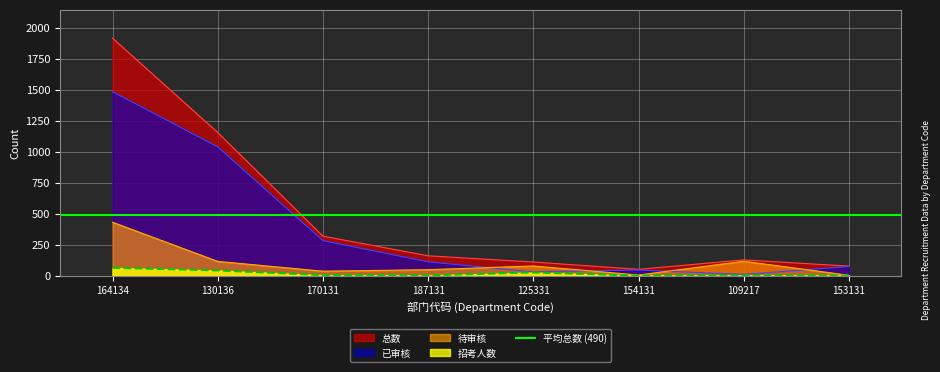

What is the label of the 5th point from the right?

187131